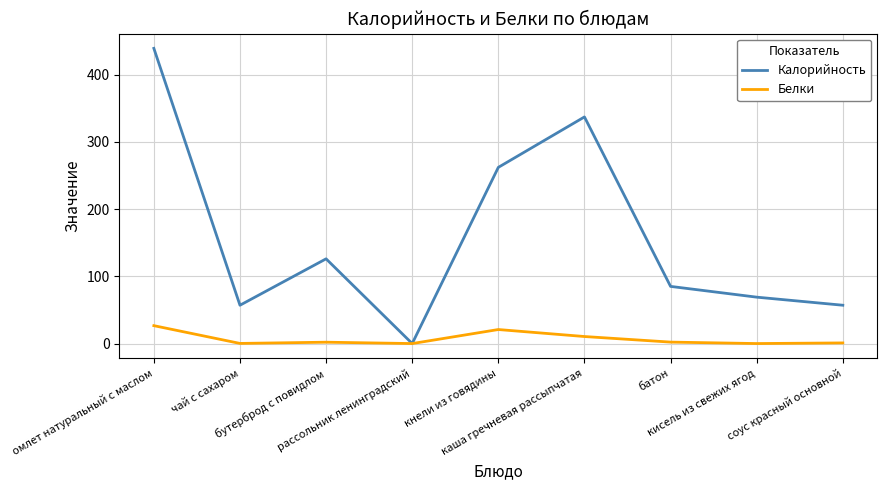

What is the greatest value displayed?

439.0